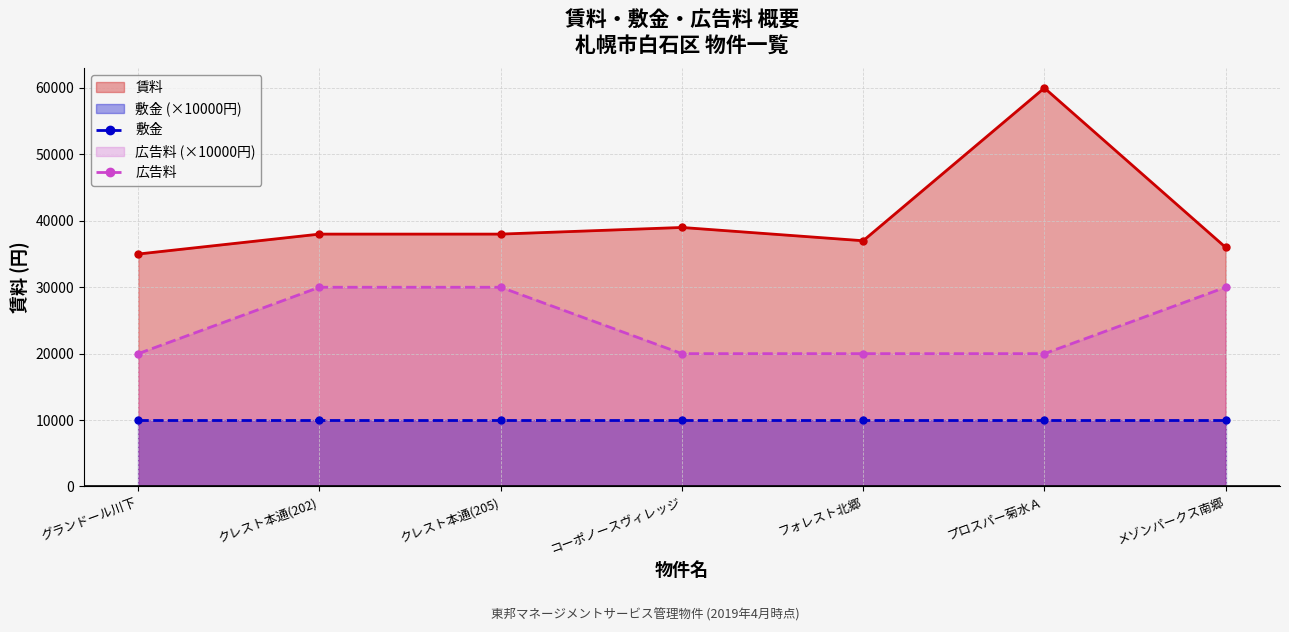

Which label corresponds to the smallest value in the chart?

グランドール川下